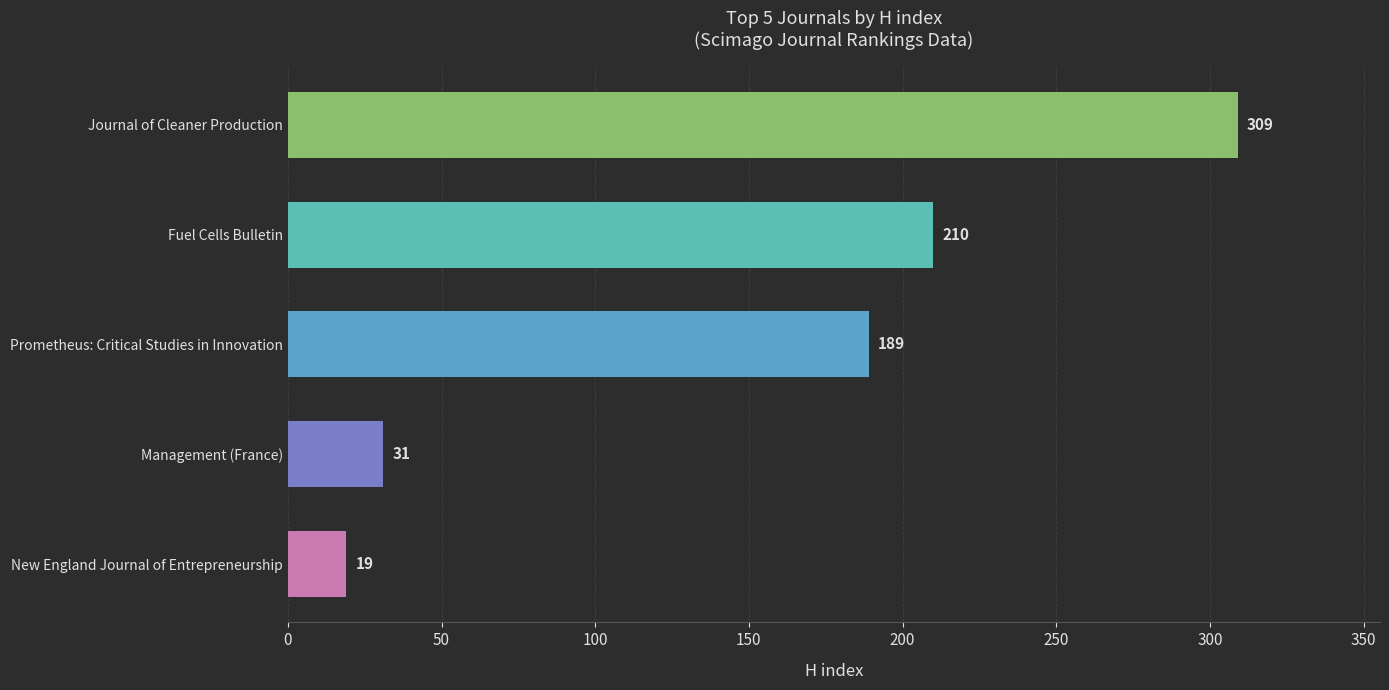

How many series are shown in this chart?

1